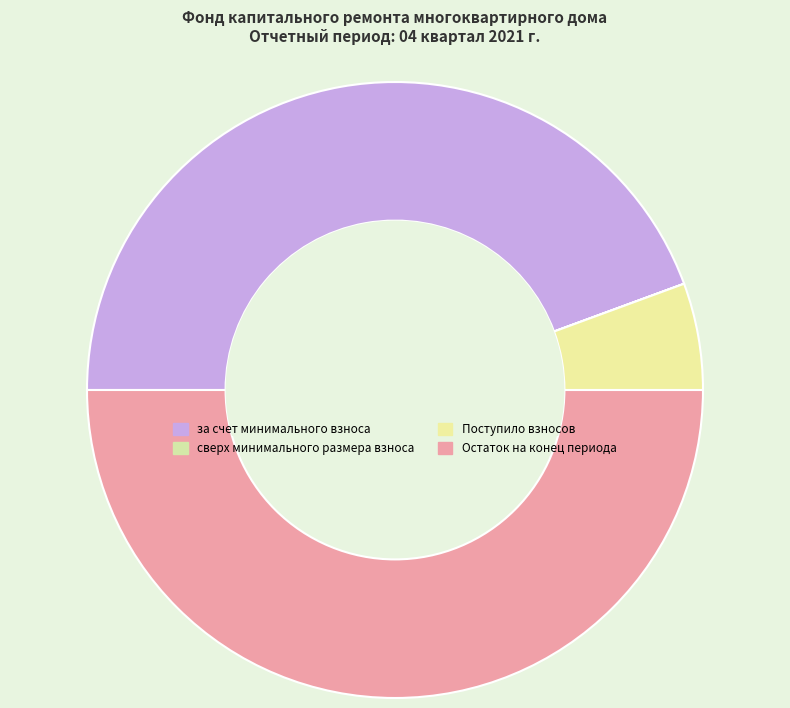

Does за счет минимального взноса account for over 50% of the chart?

No